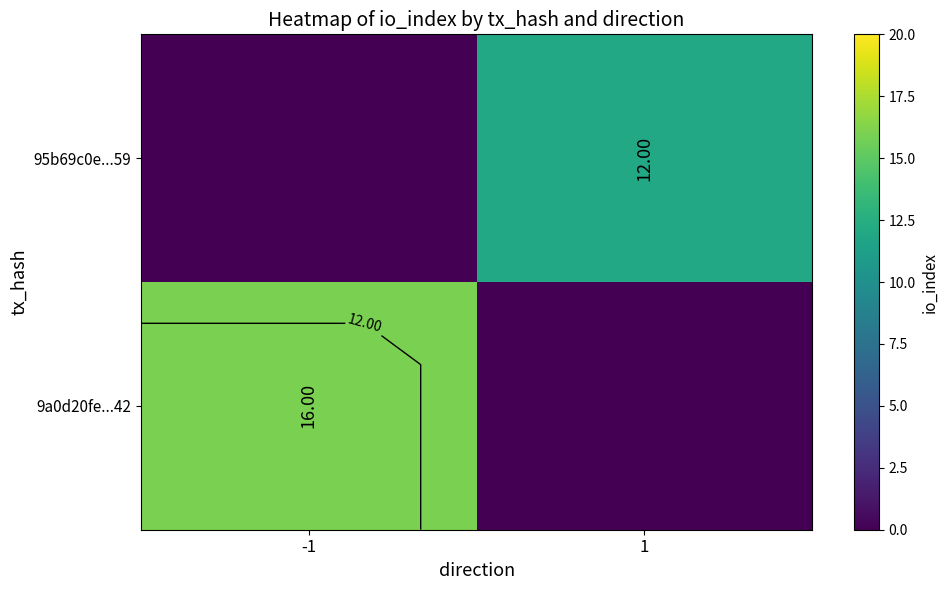

Count the number of categories in the chart.

2